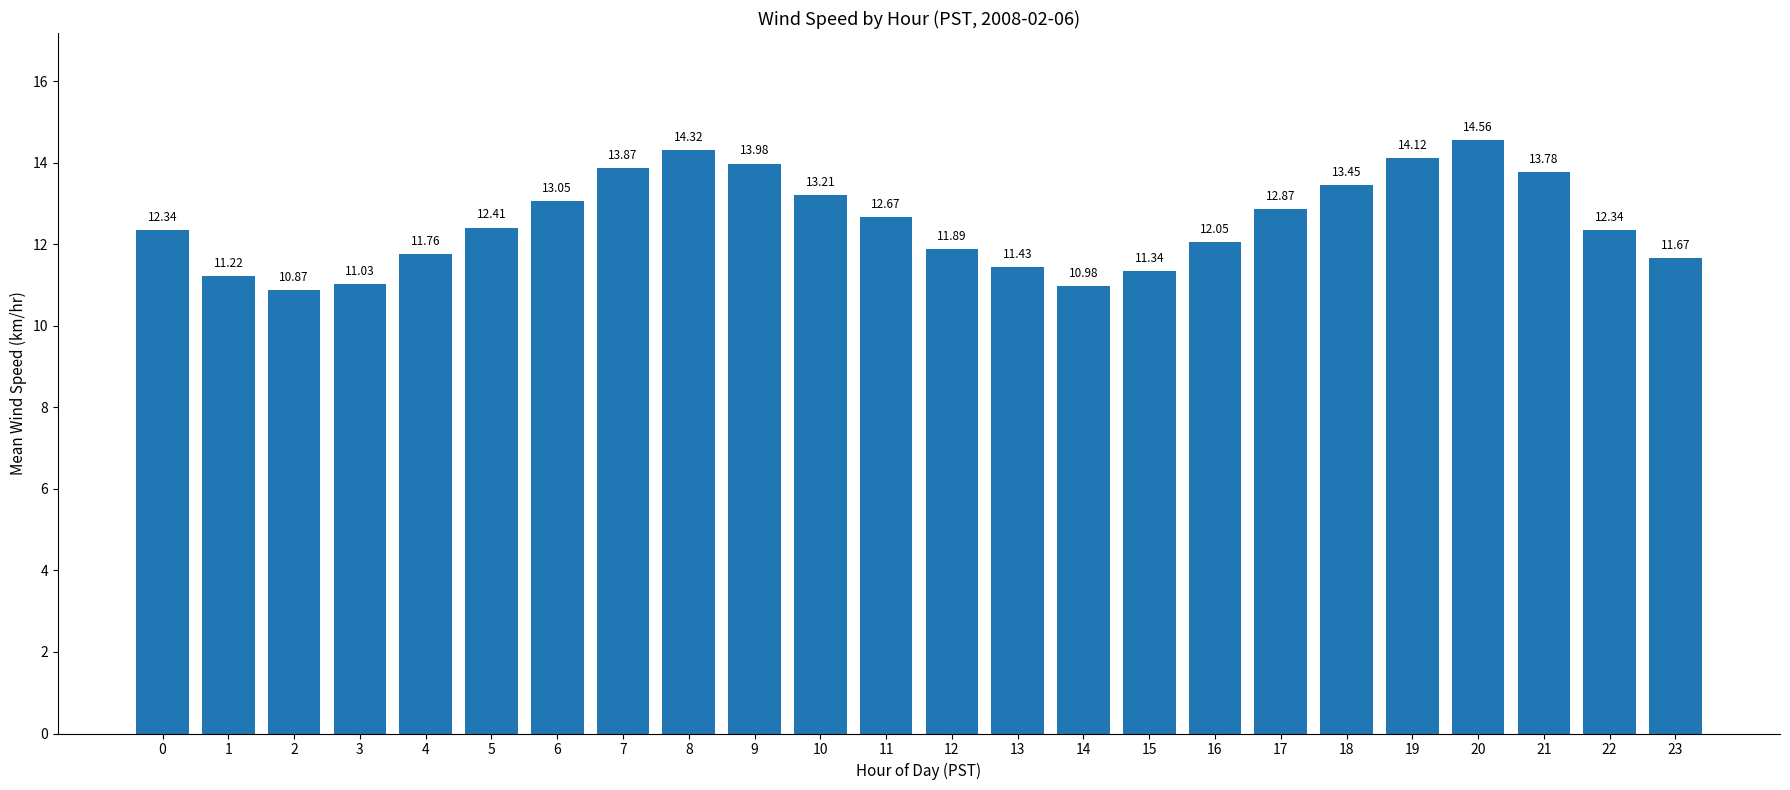

What is the change in value from 16 to 18?

+1.4